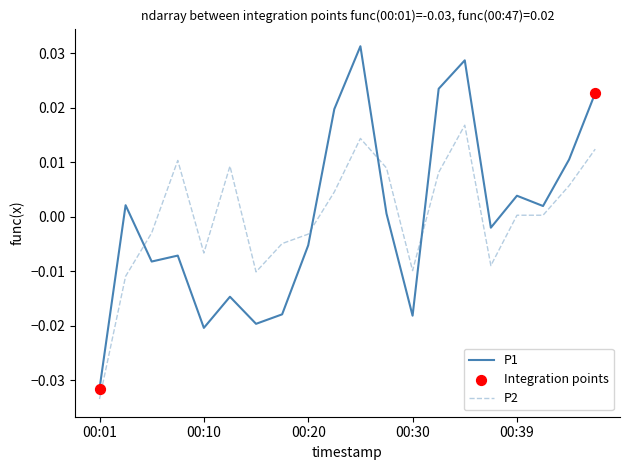

Which series has the largest range (max minus min)?

P1